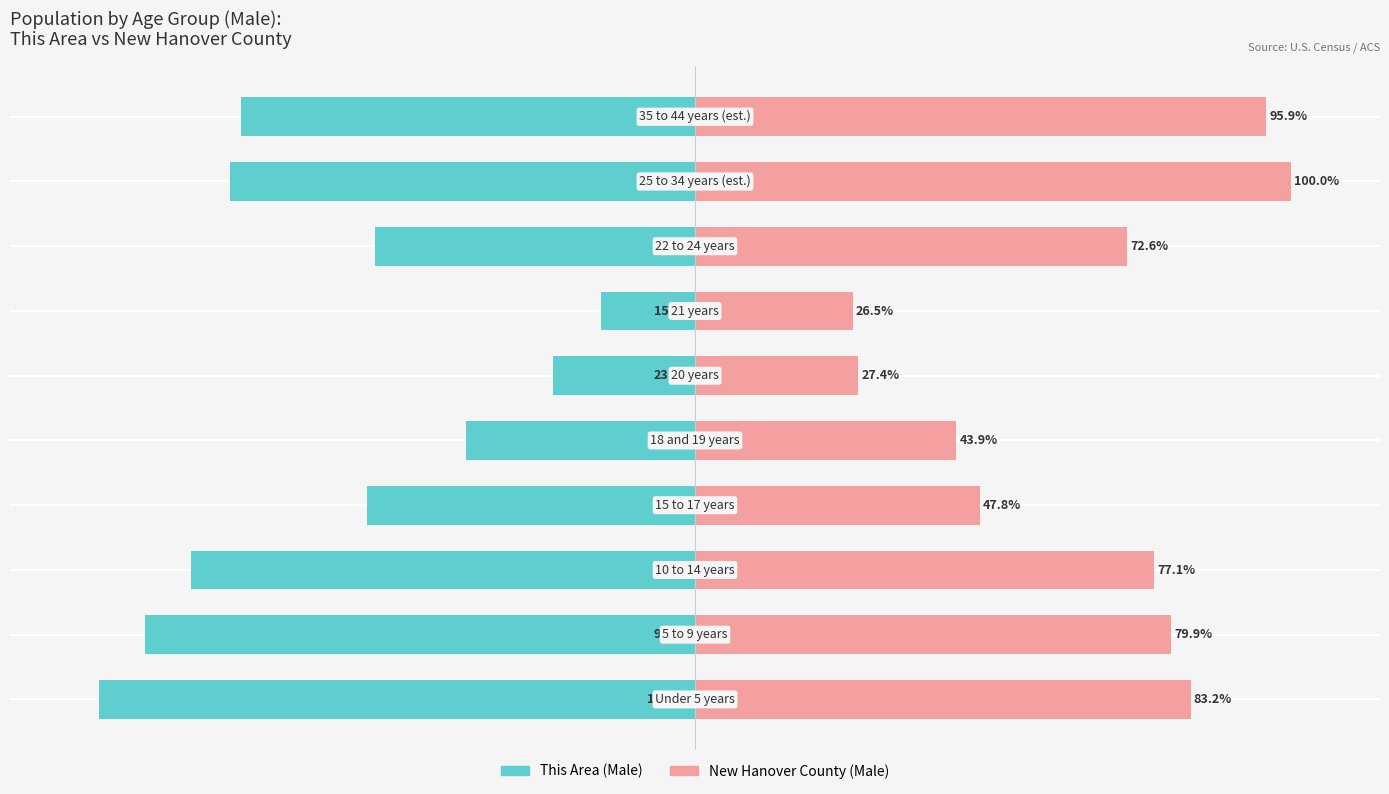

How many bars are there in total?

20